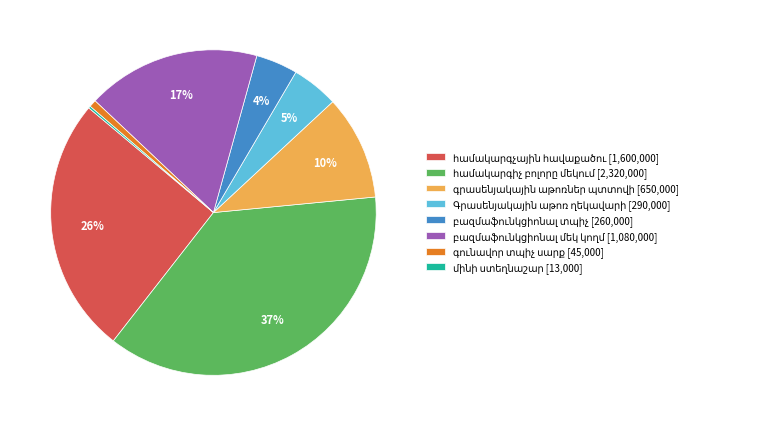

Is there a majority slice in this chart?

No